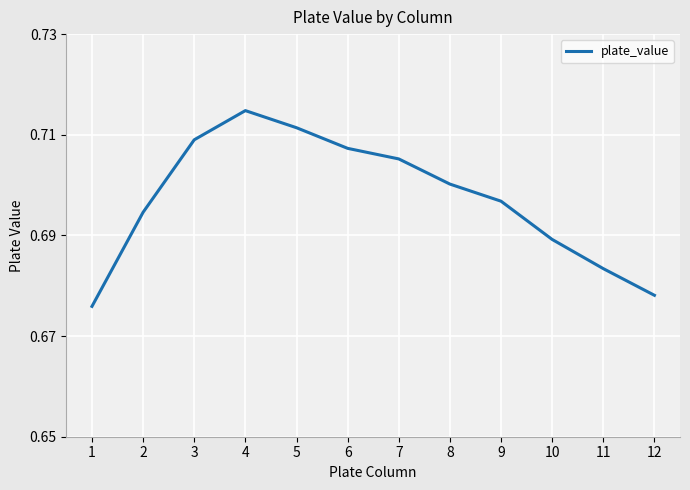

List the labels in order of value, smallest first.

1, 12, 11, 10, 2, 9, 8, 7, 6, 3, 5, 4